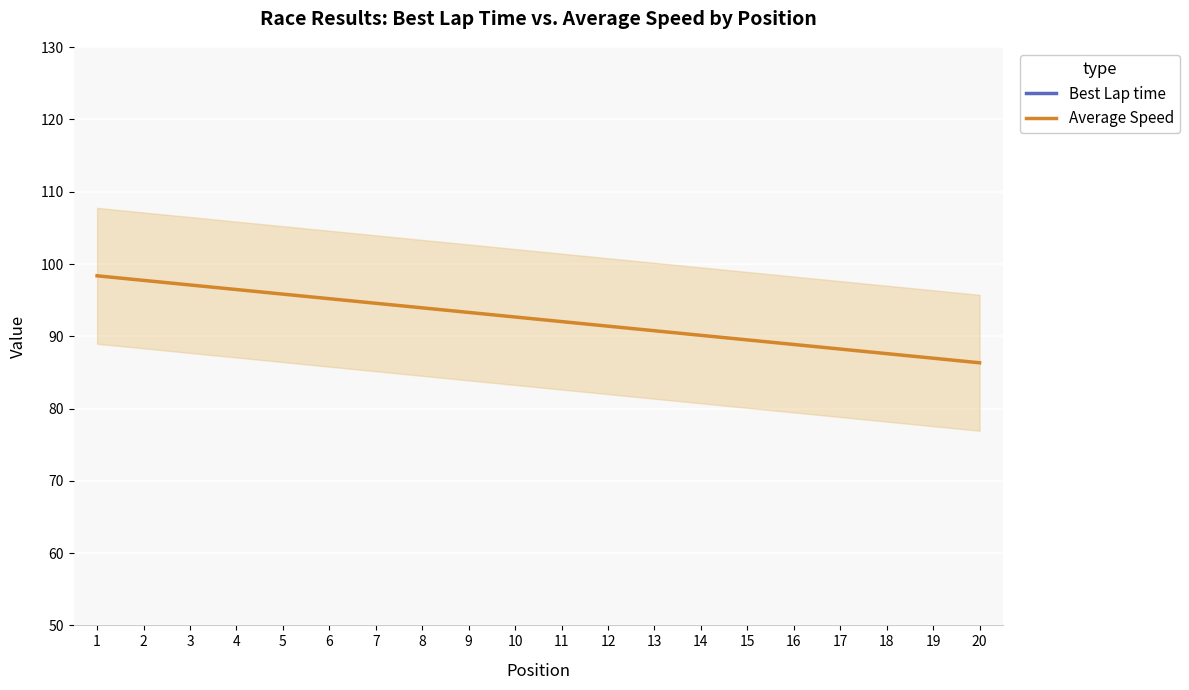

Is this an area chart (filled region under the line)?

No